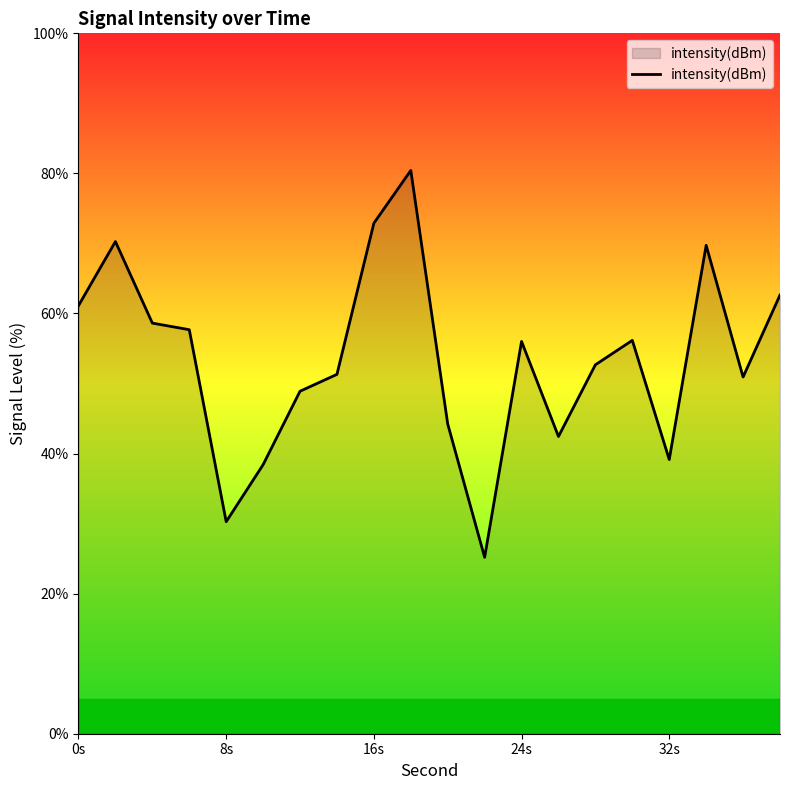

What is the maximum value shown in the chart?

80.4